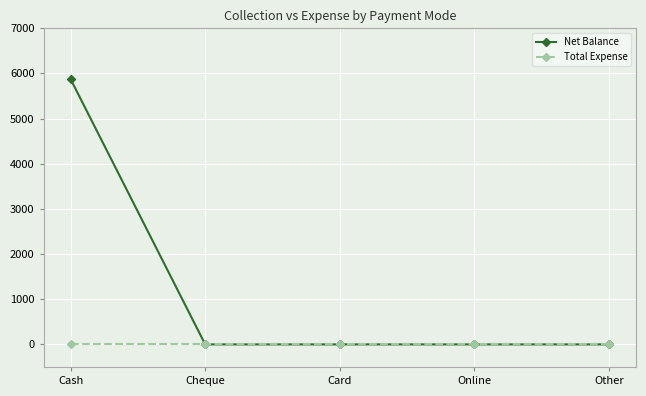

Is it true that Net Balance equals 5876 at Cash?

True